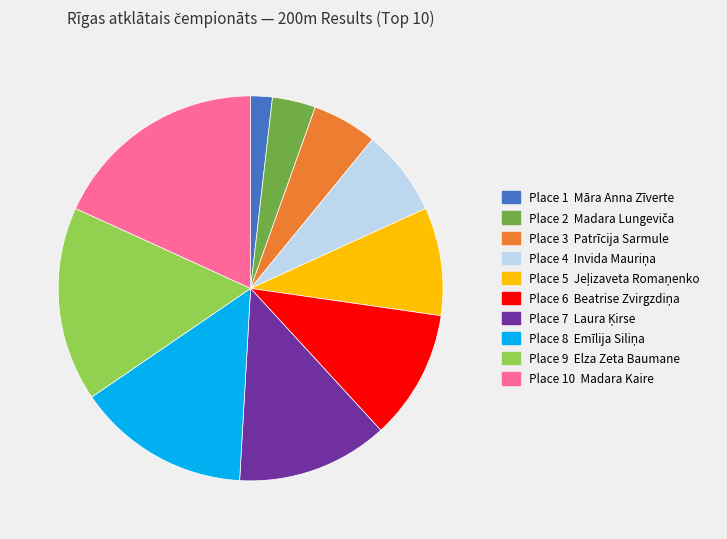

Is there a majority slice in this chart?

No